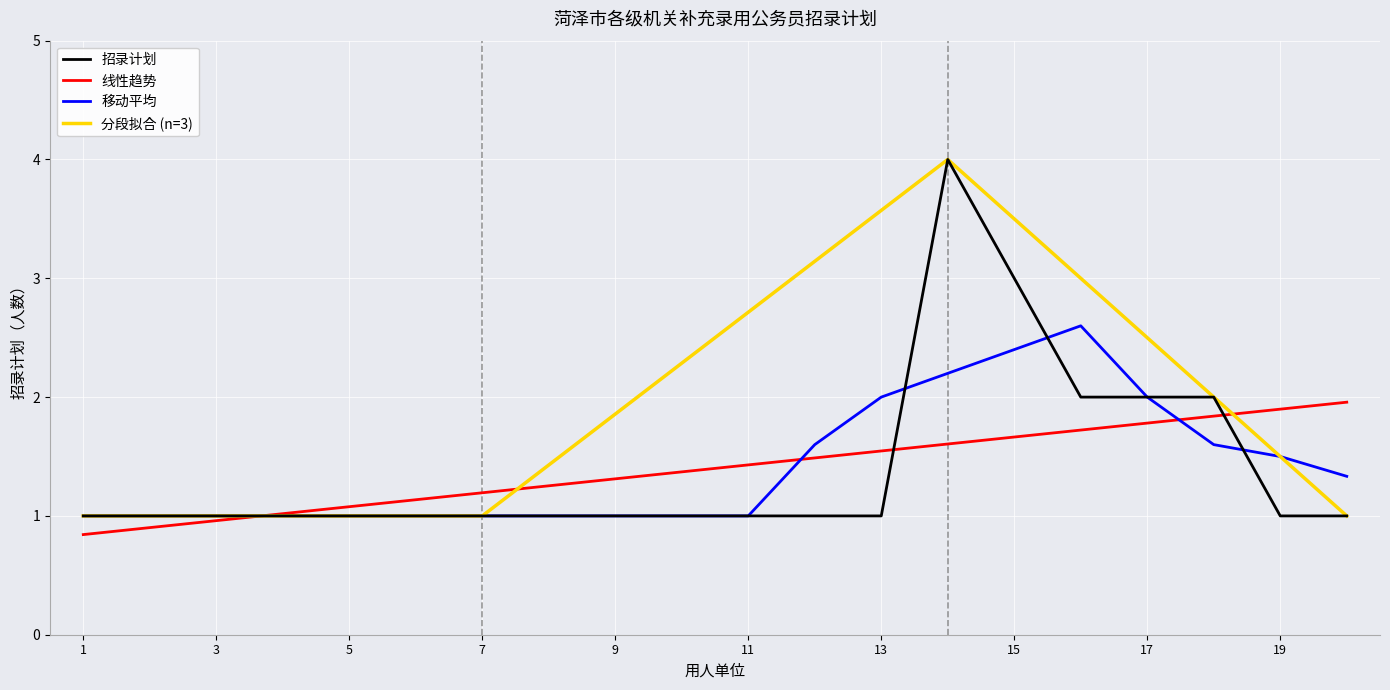

The 移动平均 series shows 0.4 at 11. True or false?

False